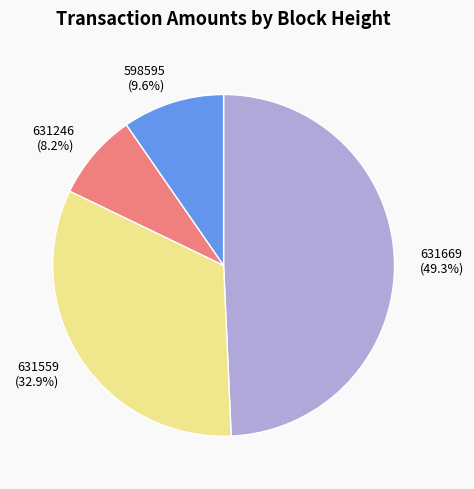

Which has a higher value, 631669 or 631246?

631669